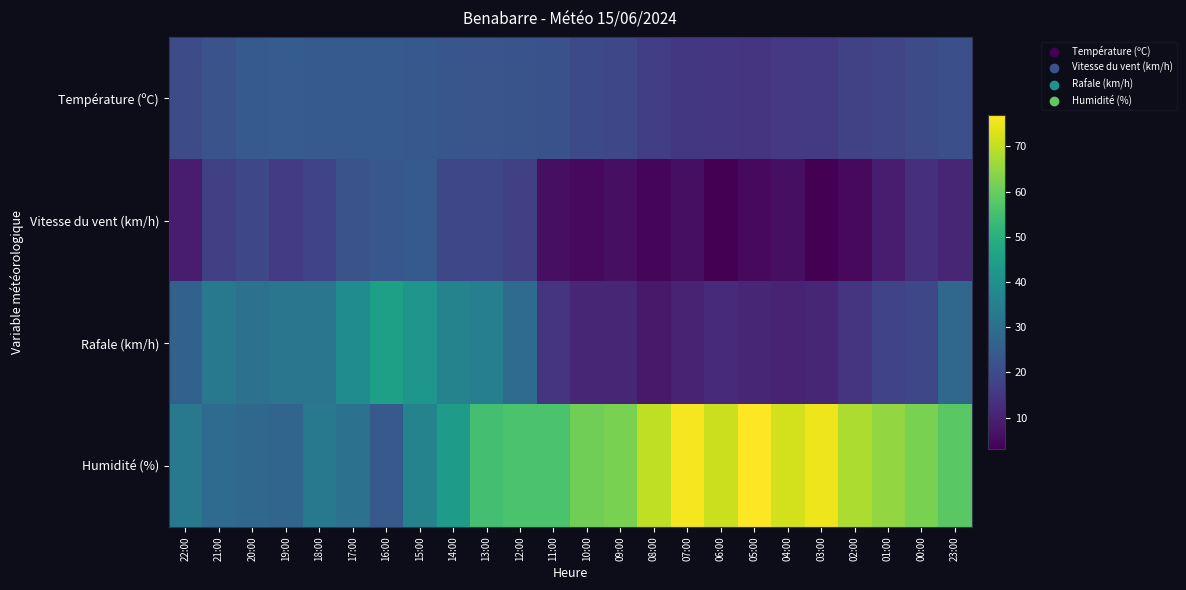

What is the maximum value shown in the chart?

77.0